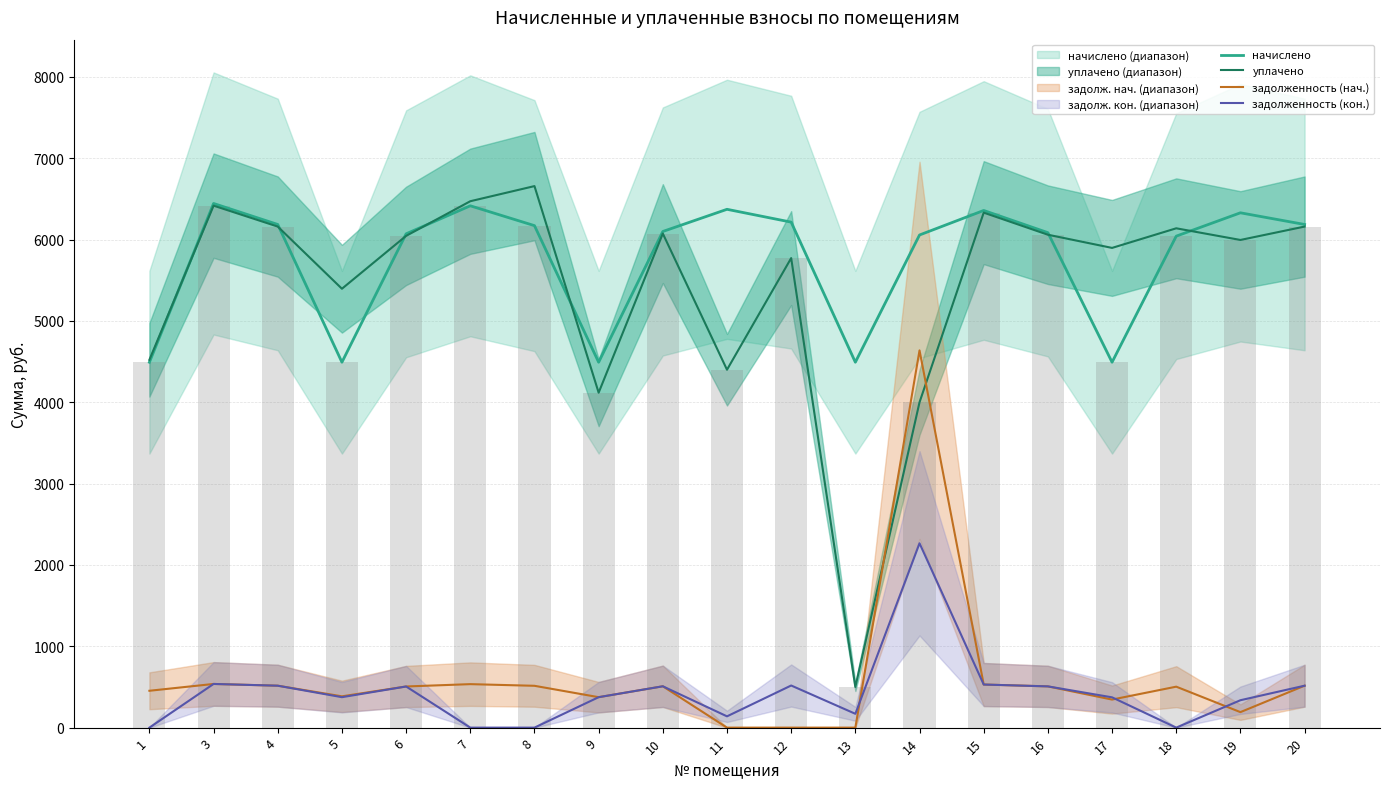

Which series changed the most between 4 and 12?

задолженность (нач.)